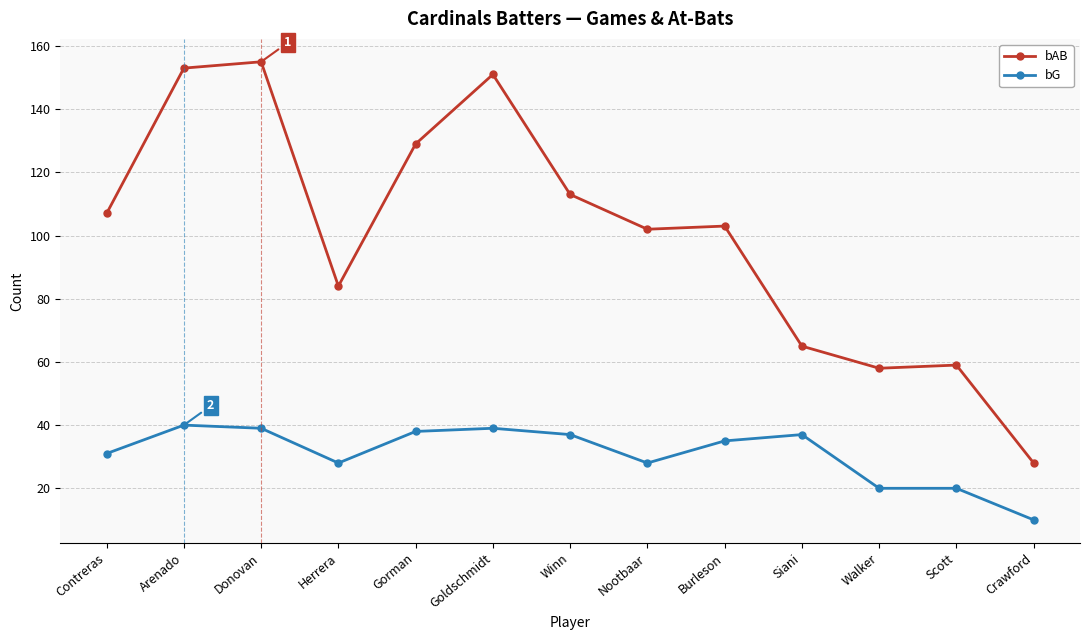

How many data points does each series have?

13